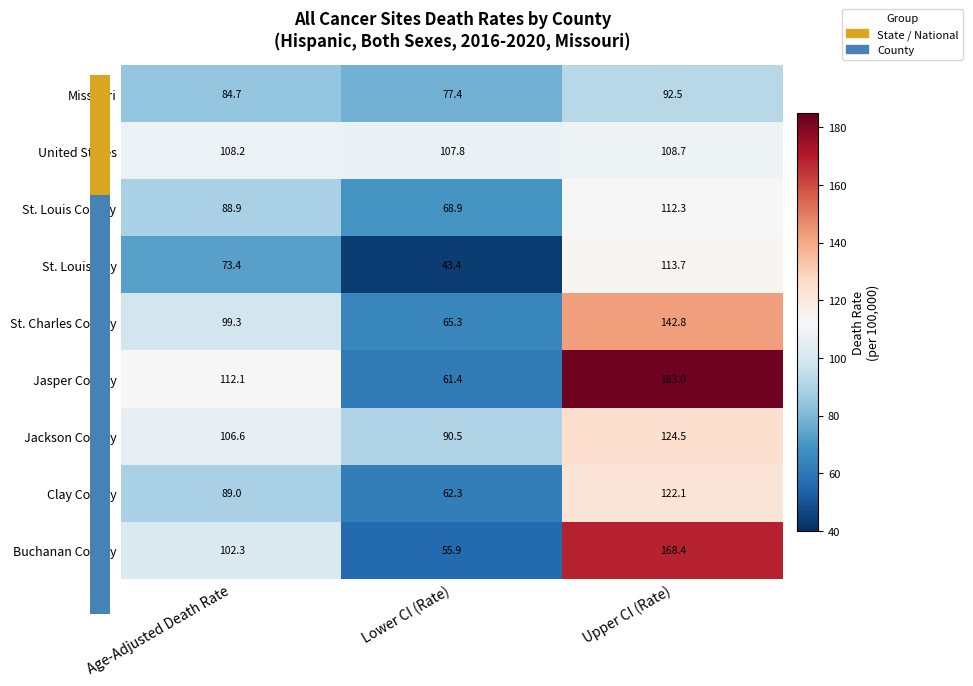

True or false: St. Louis County has a value of 68.4 at Upper CI (Rate).

False